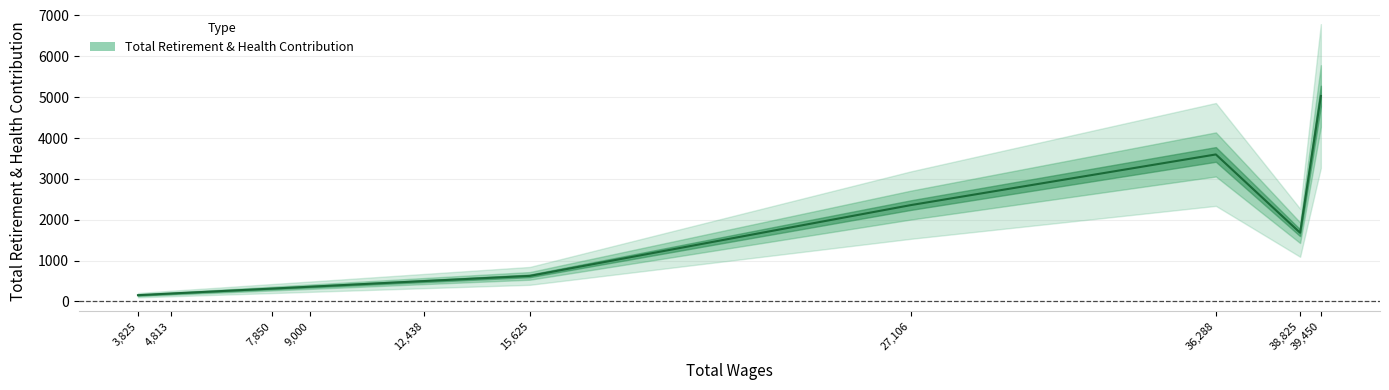

Does the chart have visible grid lines?

Yes